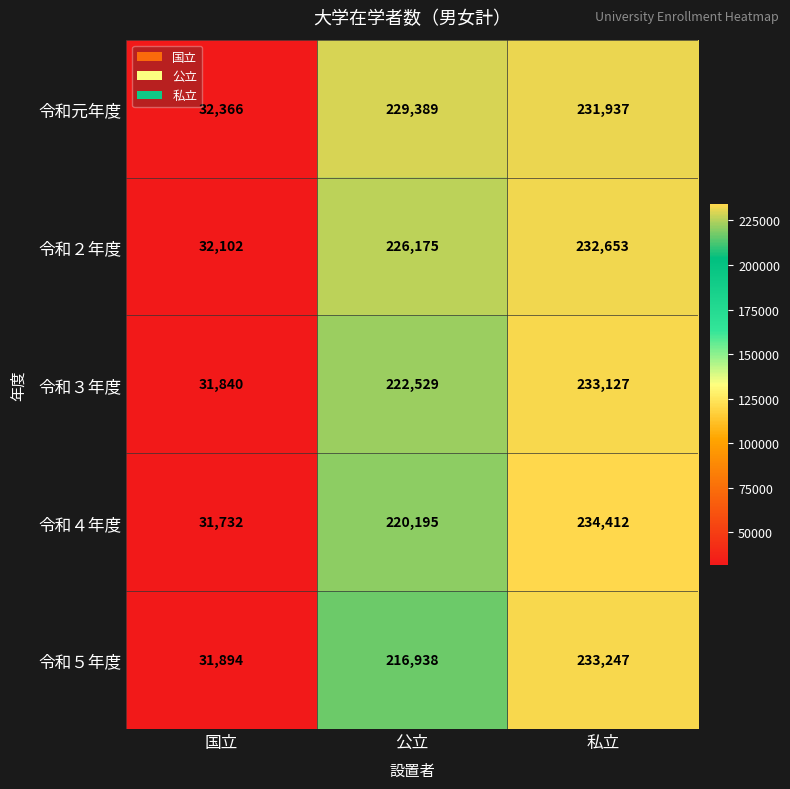

What is the smallest value displayed?

31732